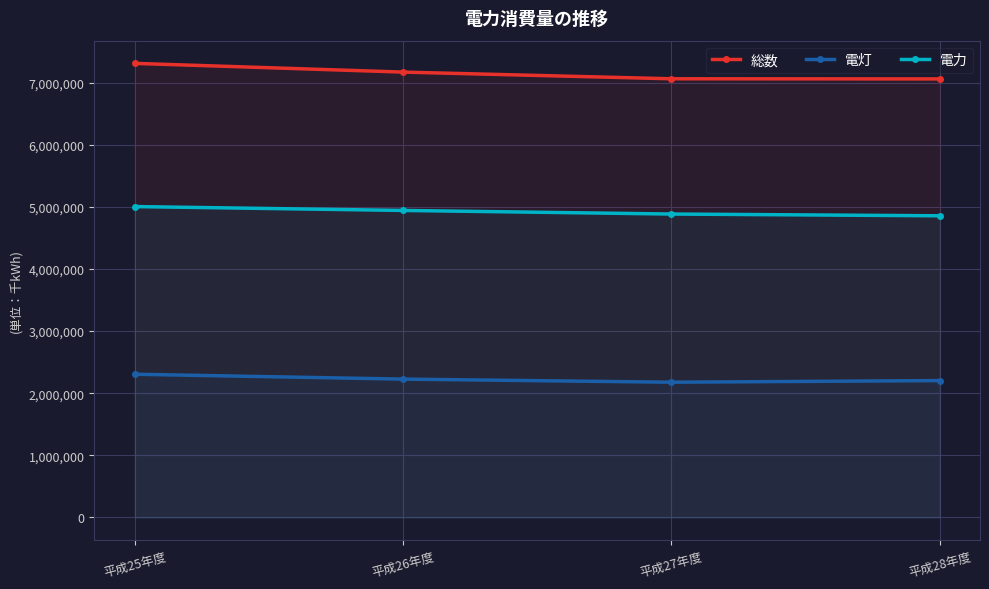

List the series in order of their peak value, highest first.

総数, 電力, 電灯